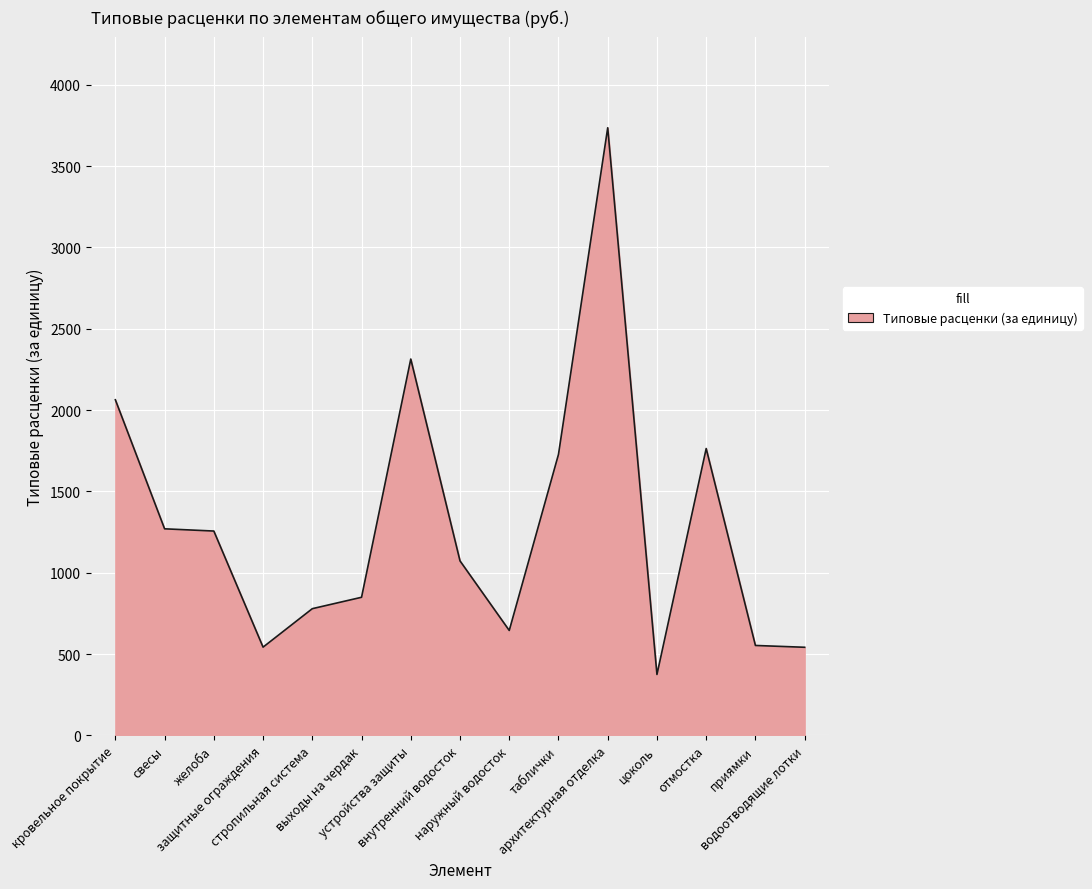

What is the maximum value shown in the chart?

3735.1